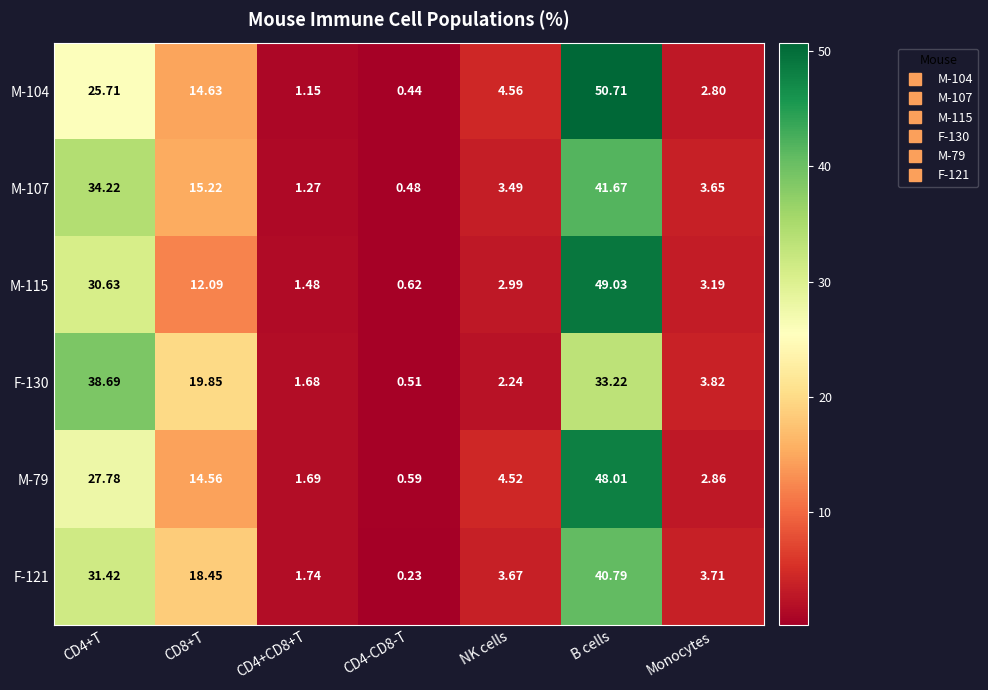

Which series has the largest range (max minus min)?

M-104